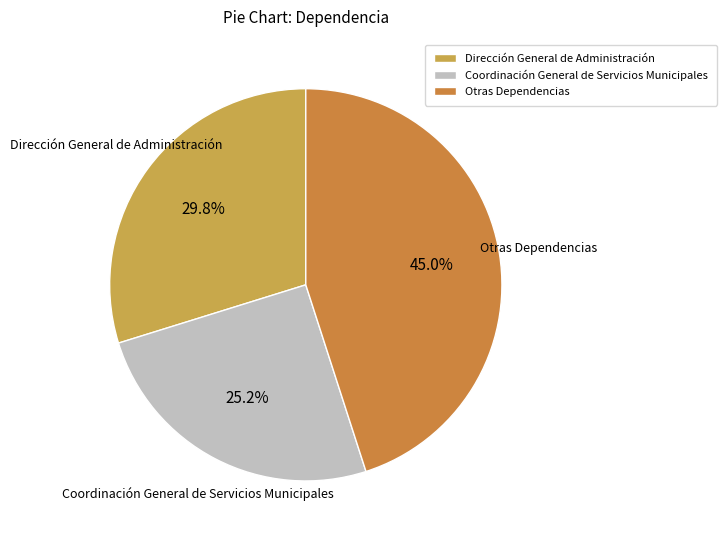

What portion of the pie excludes Otras Dependencias?

55.0%